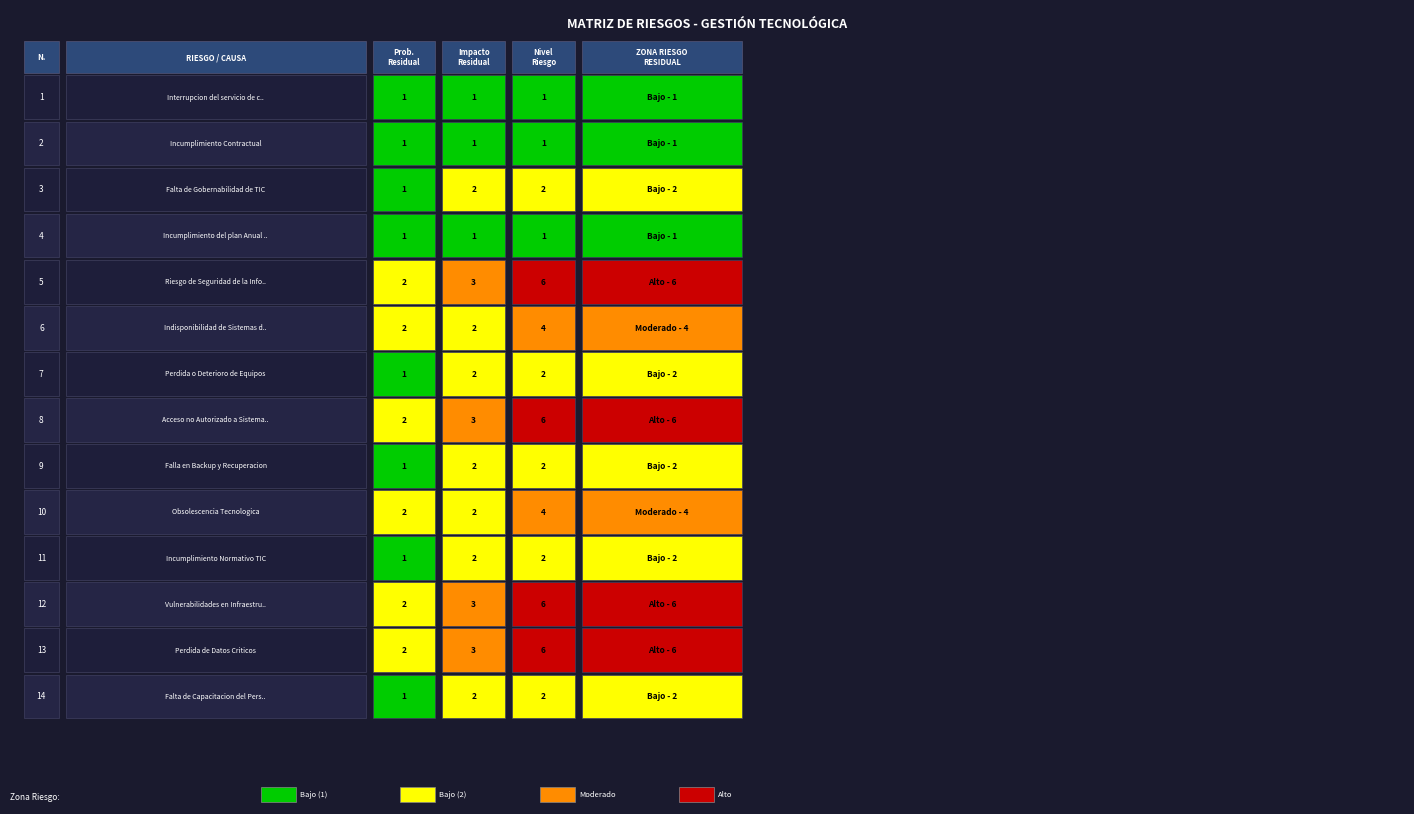

What is the total value across all series at Impacto Residual?

29